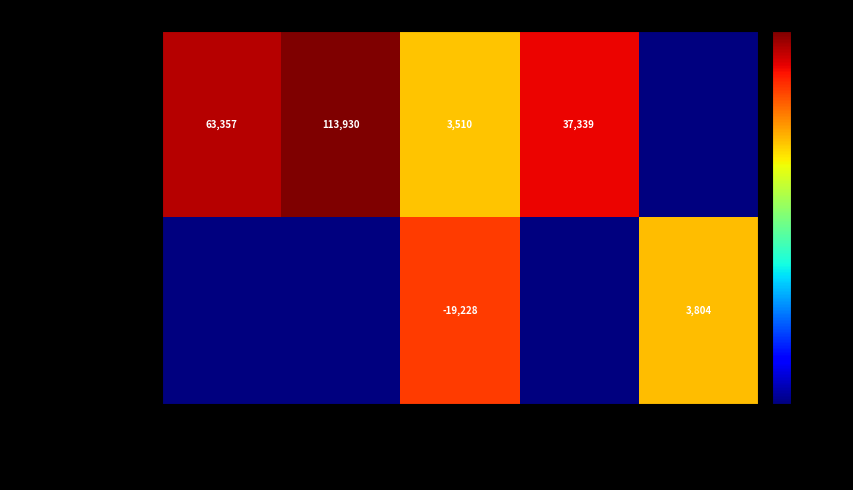

The Licitacion publica series shows 3804.0 at Del. Veracruz N.. True or false?

True